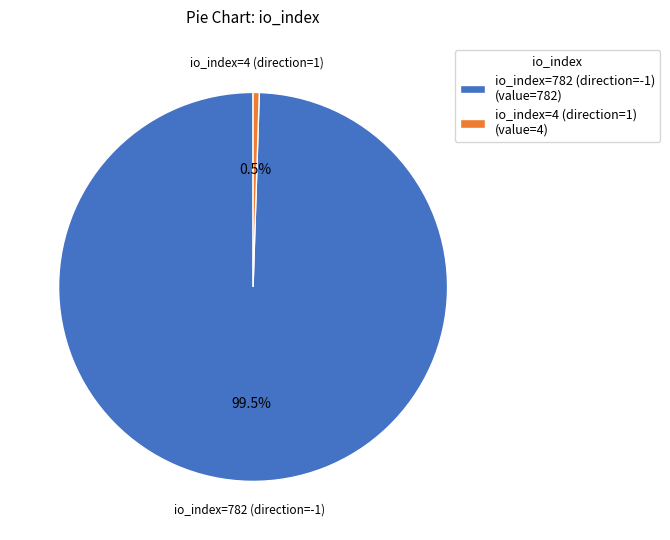

Rank the categories by value from highest to lowest.

io_index=782 (direction=-1), io_index=4 (direction=1)